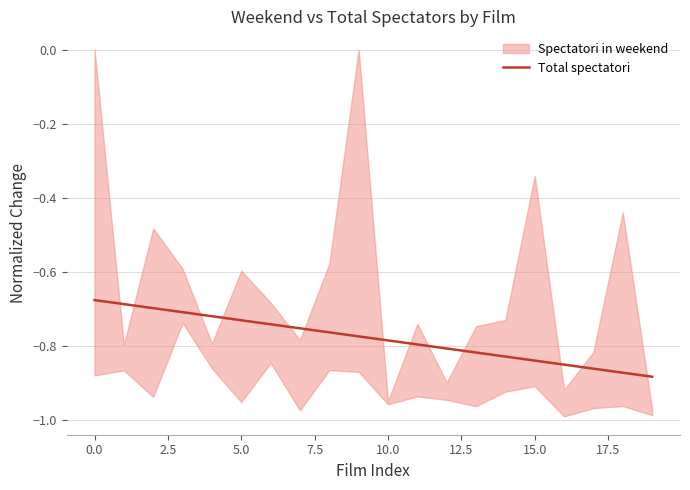

The chart shows a value of -0.9 at 18. True or false?

True